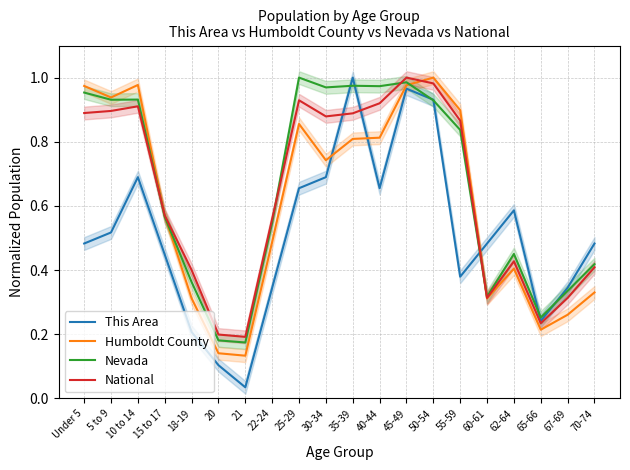

True or false: Nevada has a value of 1.6 at 30-34.

False